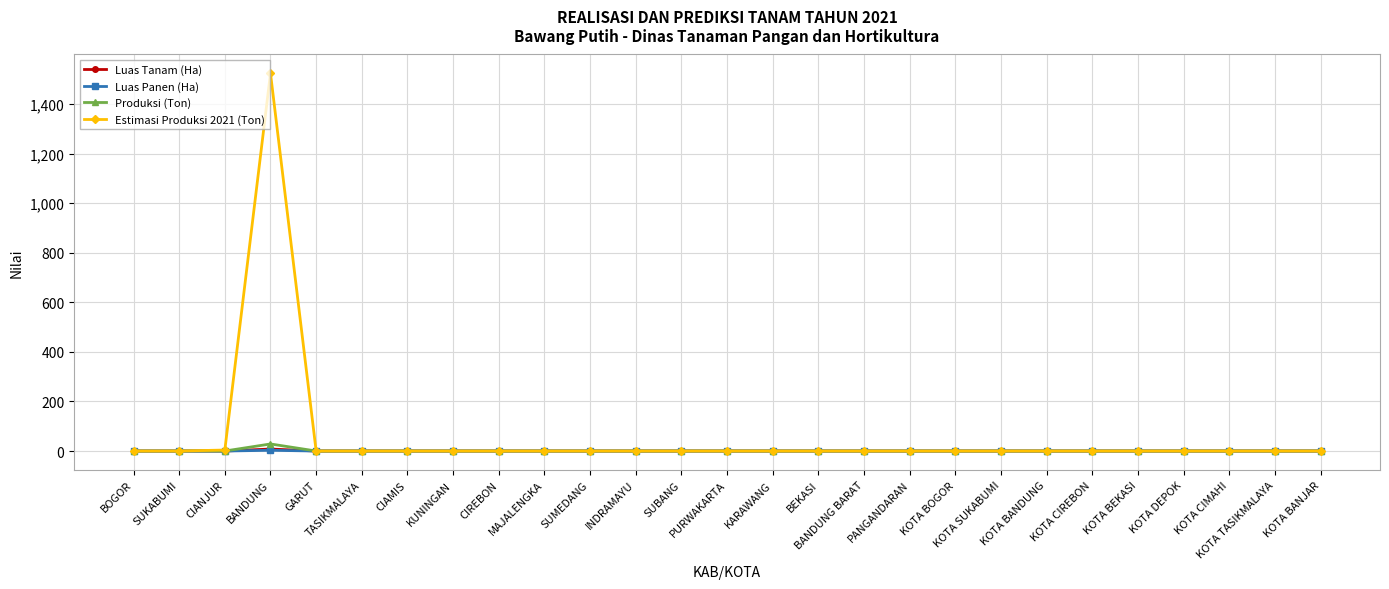

What is the highest value of the Estimasi Produksi 2021 (Ton) series?

1523.4